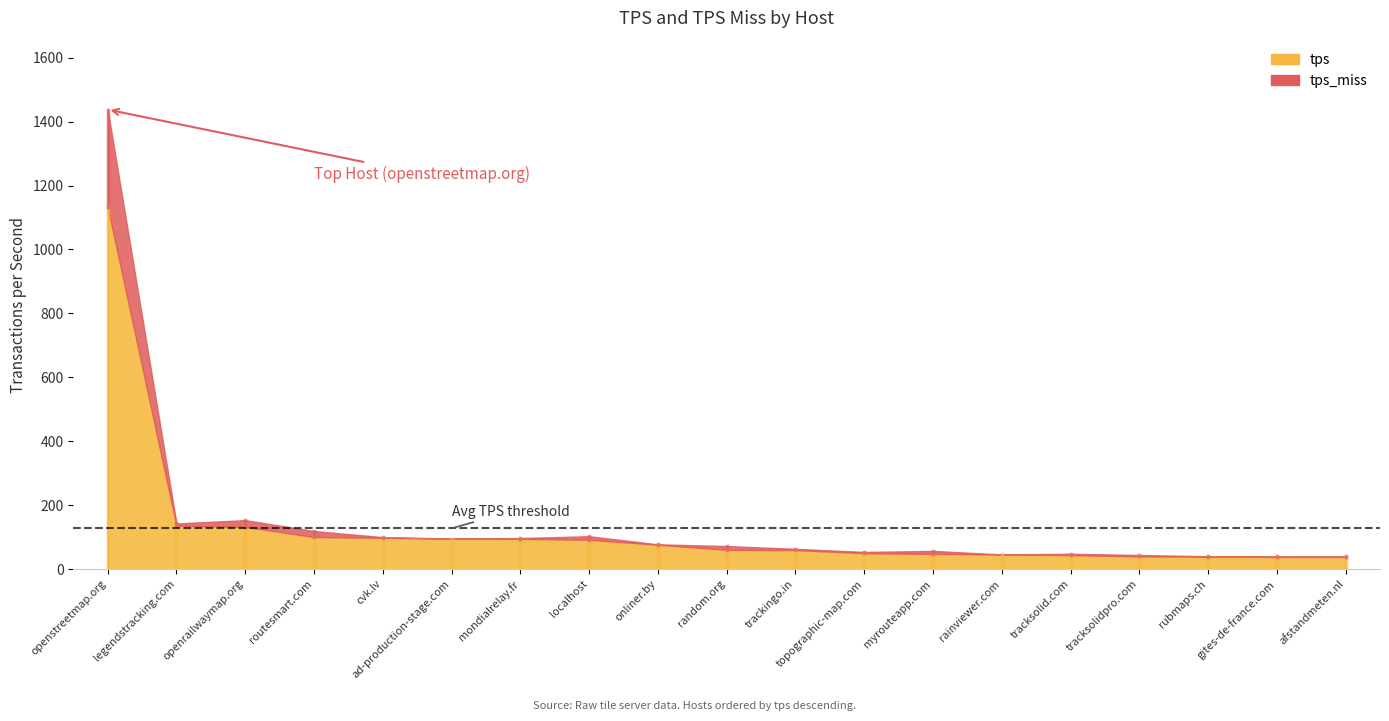

Which category has the highest value in the tps series?

openstreetmap.org